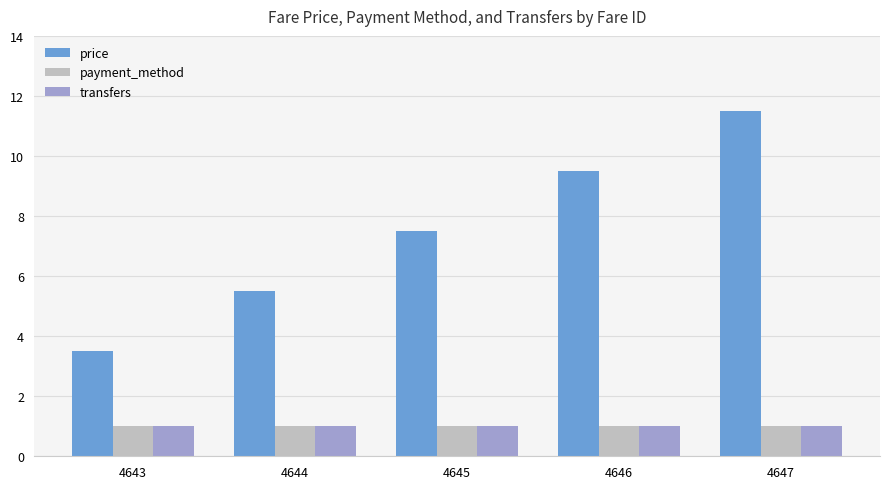

Read the payment_method value at 4643.

1.0